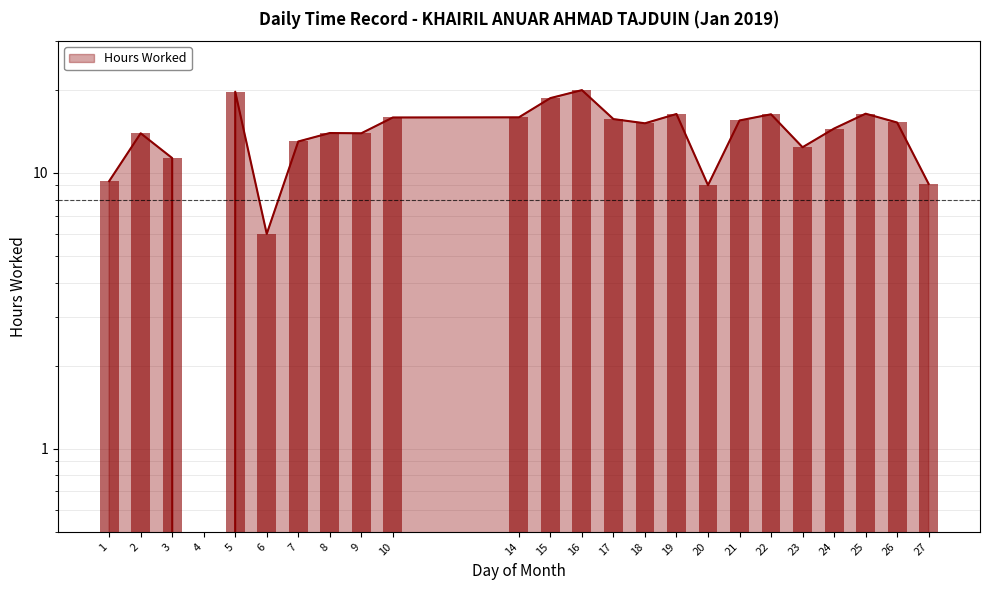

What is the greatest value displayed?

19.9